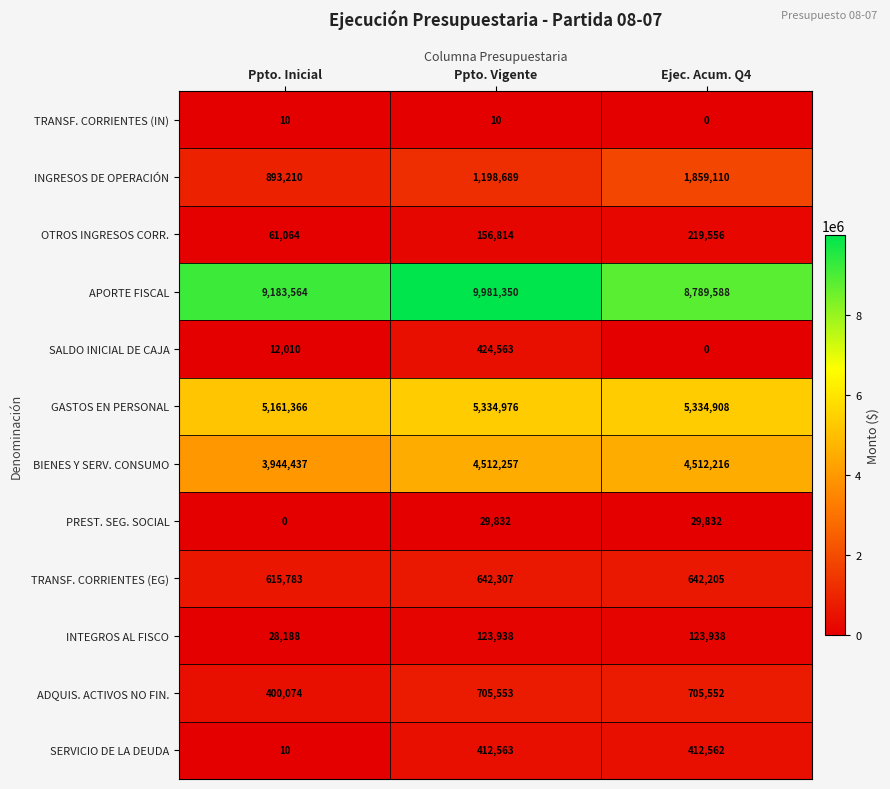

Count the number of data series in this chart.

12